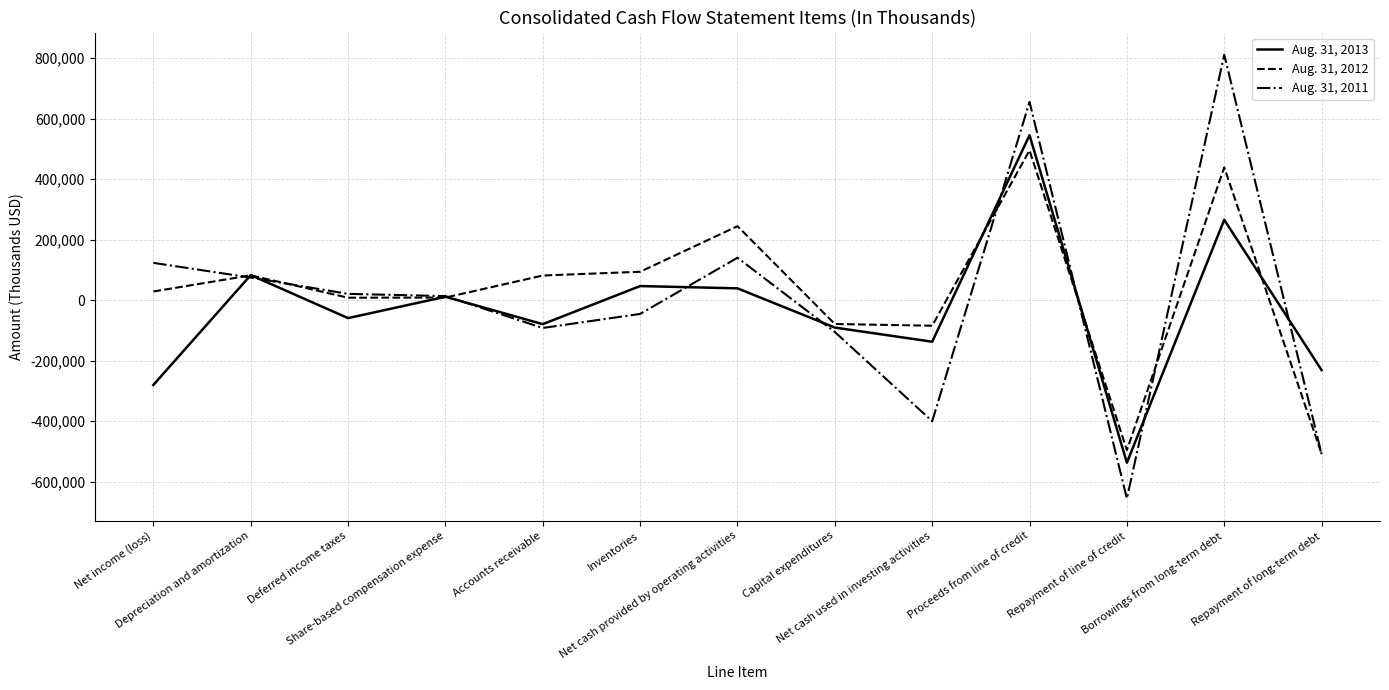

Which category has the highest value in the Aug. 31, 2012 series?

Proceeds from line of credit